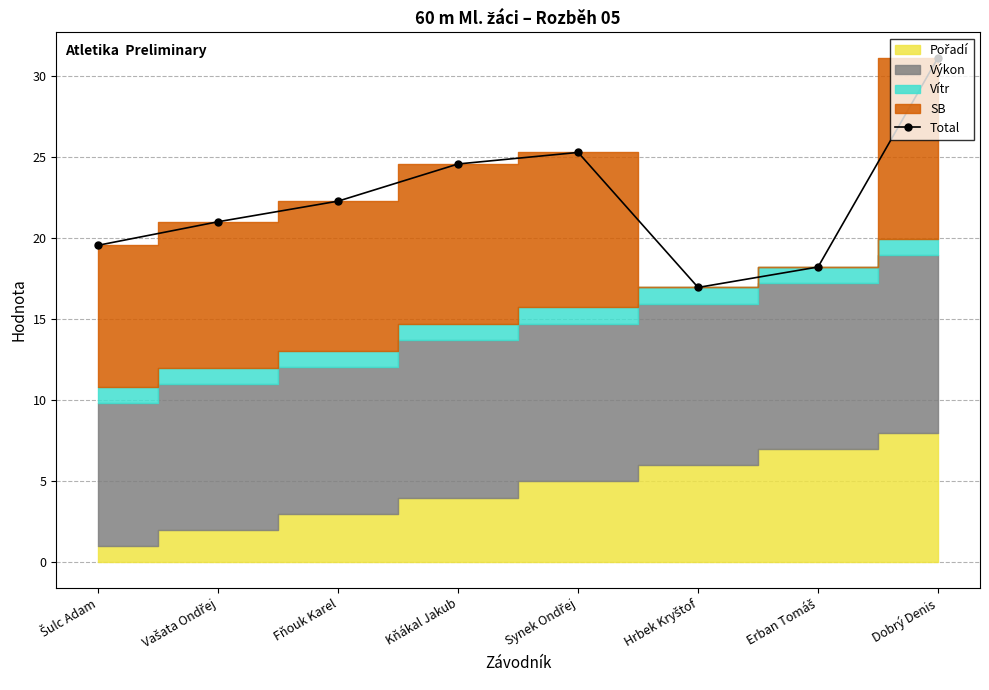

What is the change in value from Fňouk Karel to Kňákal Jakub?

+2.3